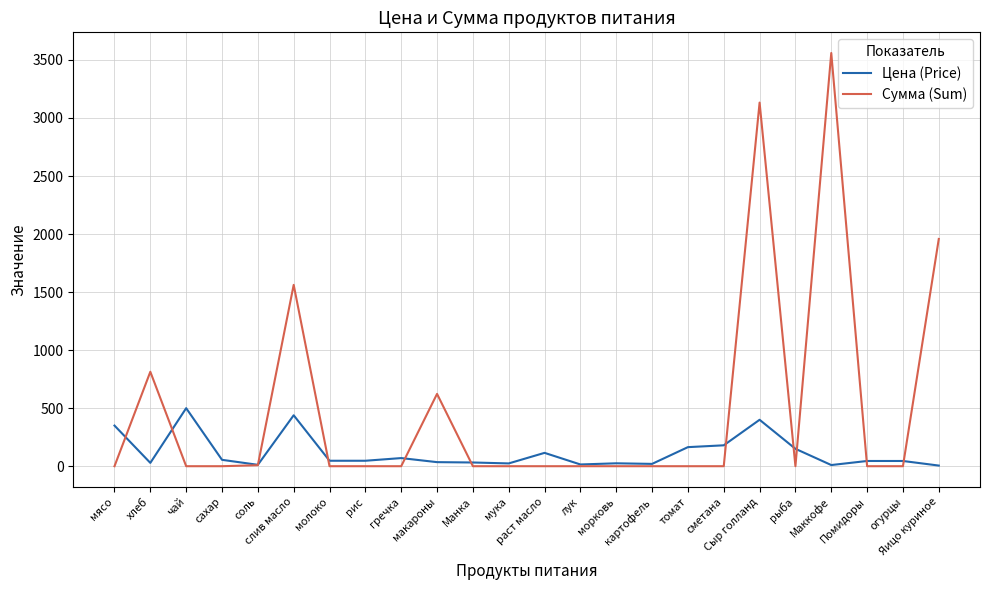

How many values in the Цена (Price) series are below 47?

12